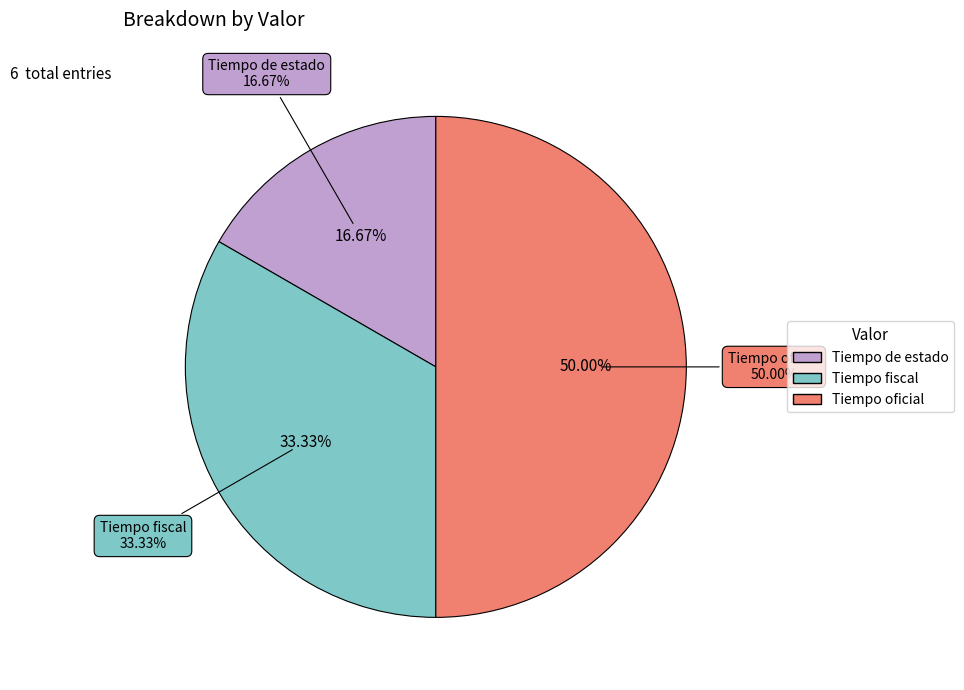

True or false: Tiempo fiscal accounts for 33% of the total.

True